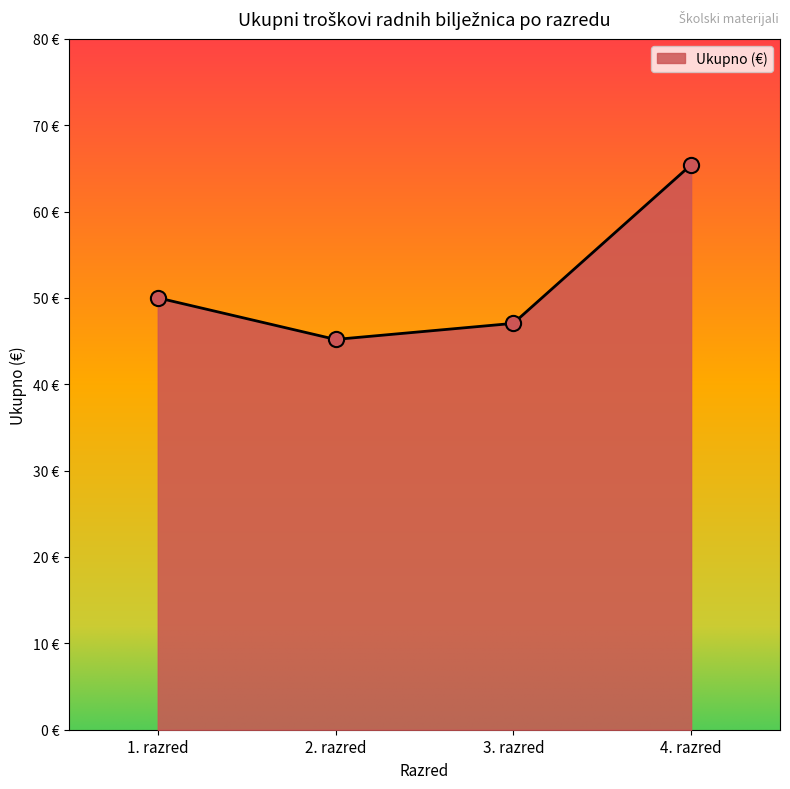

What is the change in value from 1. razred to 2. razred?

-4.8